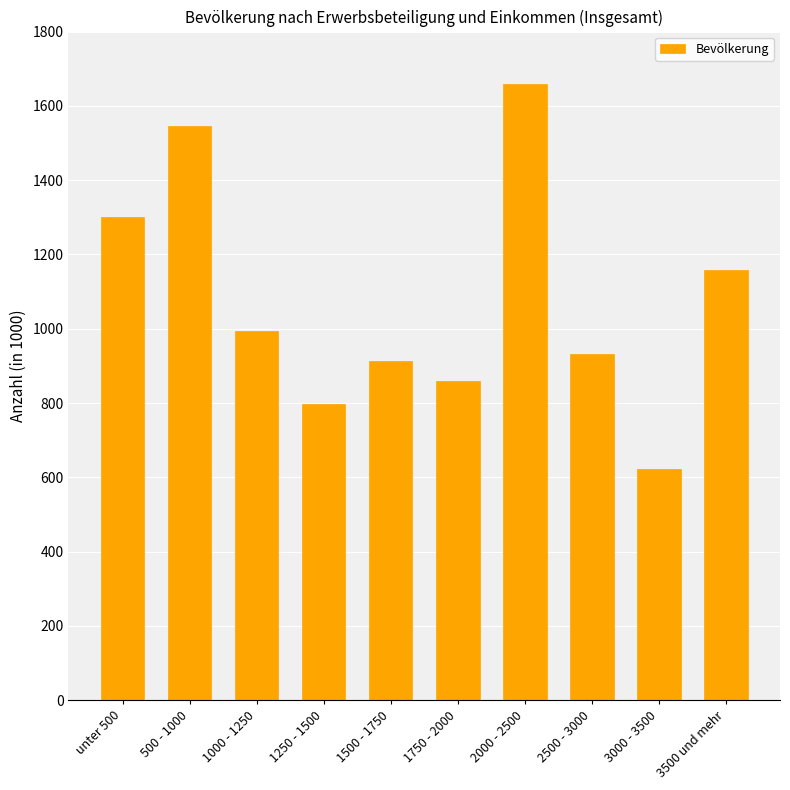

What is the value of the 6th bar from the left?

859